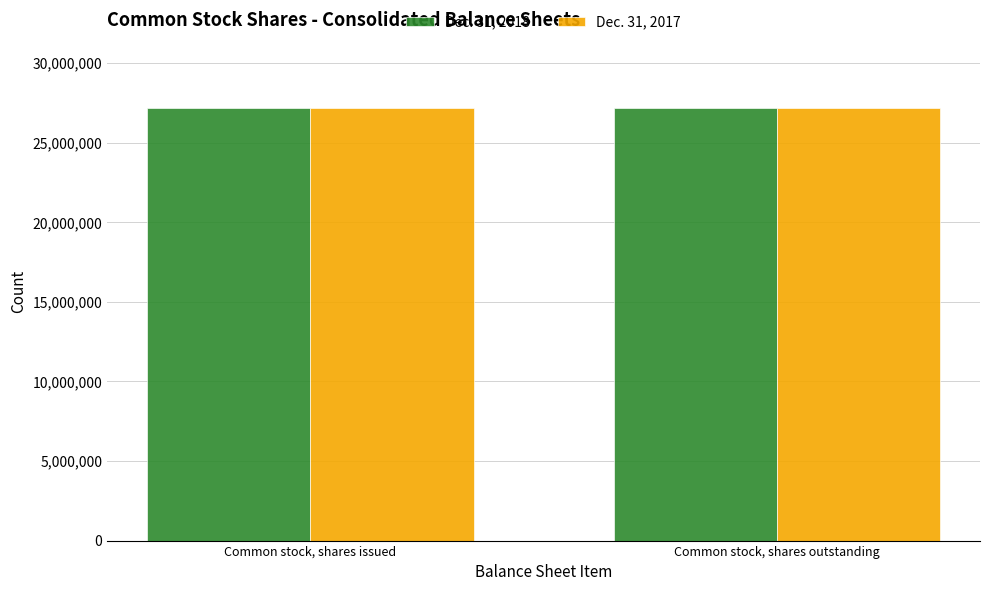

What is the minimum value shown in the chart?

27149135